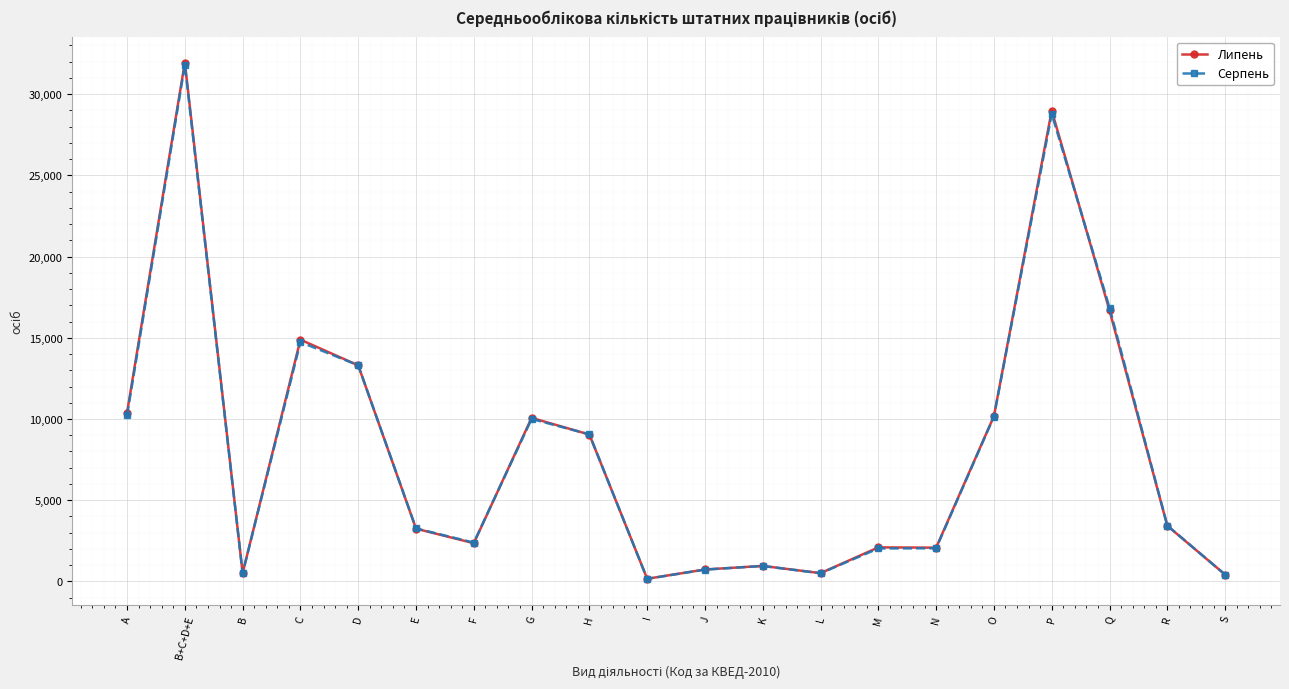

True or false: Липень has a value of 2097 at M.

True